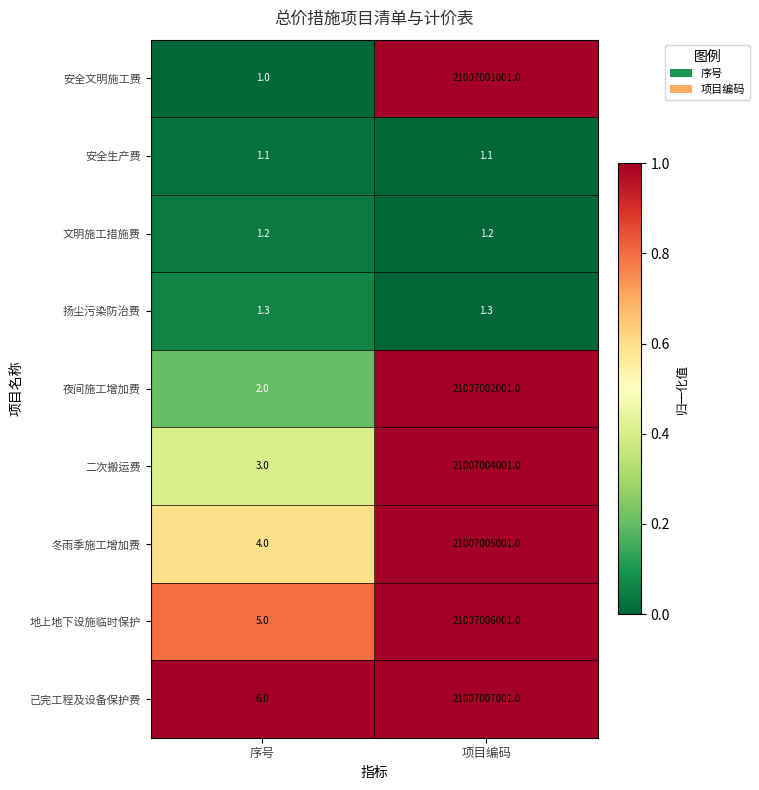

Which series changed the most between 序号 and 项目编码?

已完工程及设备保护费